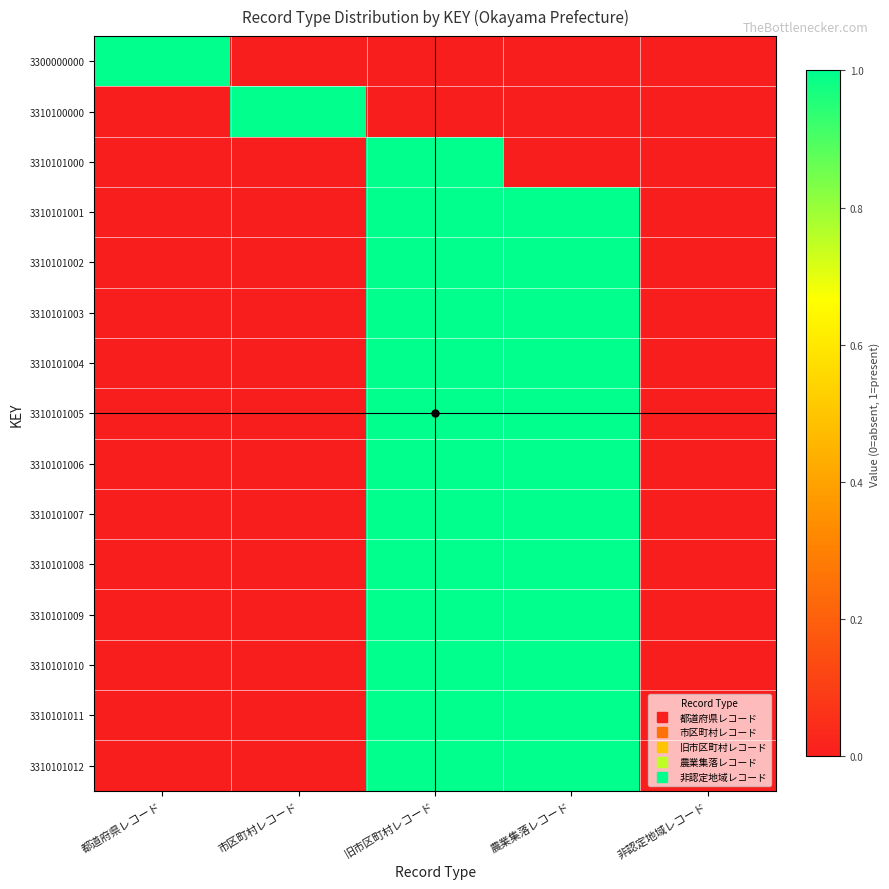

What is the greatest value displayed?

1